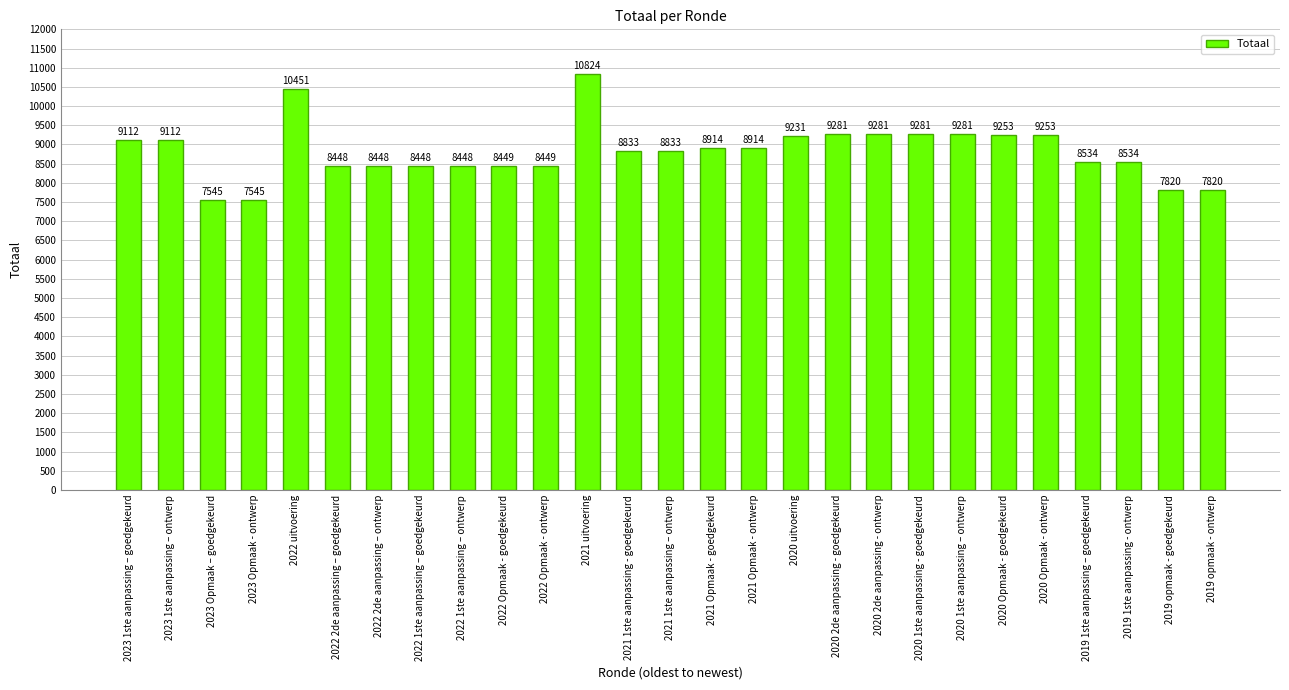

True or false: the data shows 8448 at 2022 2de aanpassing – goedgekeurd.

True